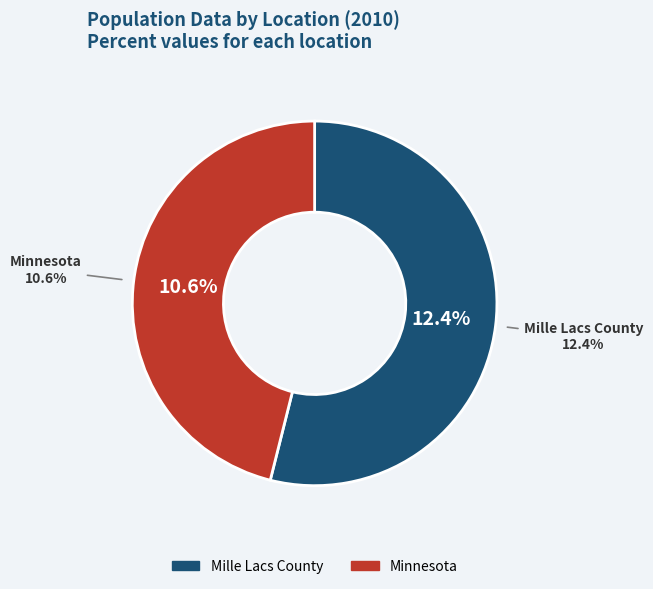

What is the largest slice in the pie chart?

Mille Lacs County